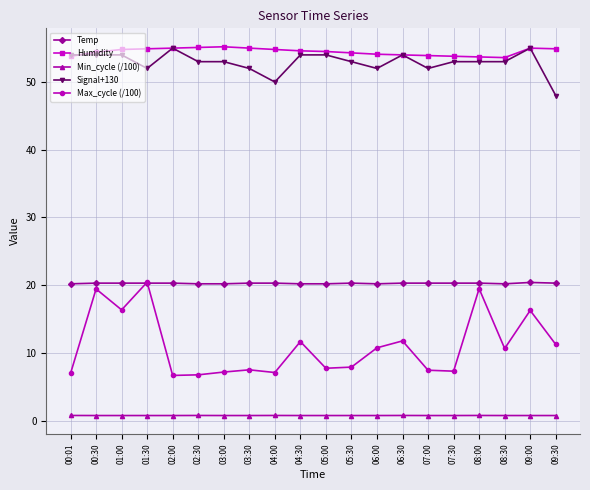

True or false: Temp and Signal+130 intersect in this chart.

False